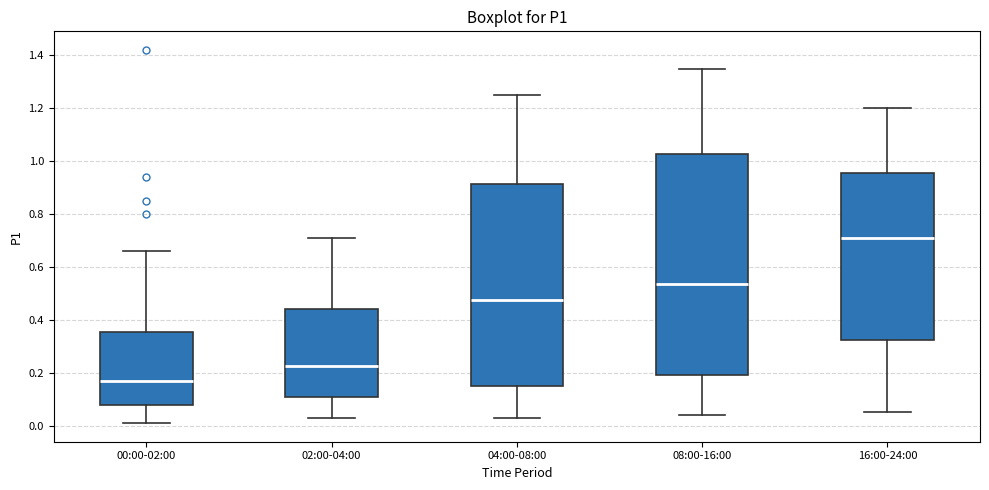

Which box is the tallest, from its lower edge to its upper edge?

08:00-16:00